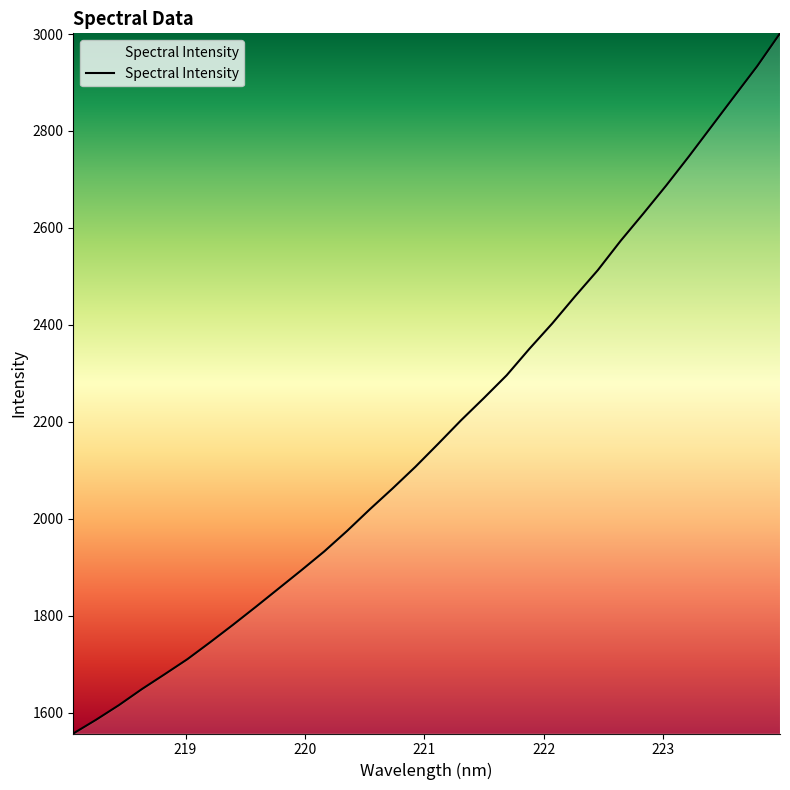

What is the minimum value shown in the chart?

1556.9